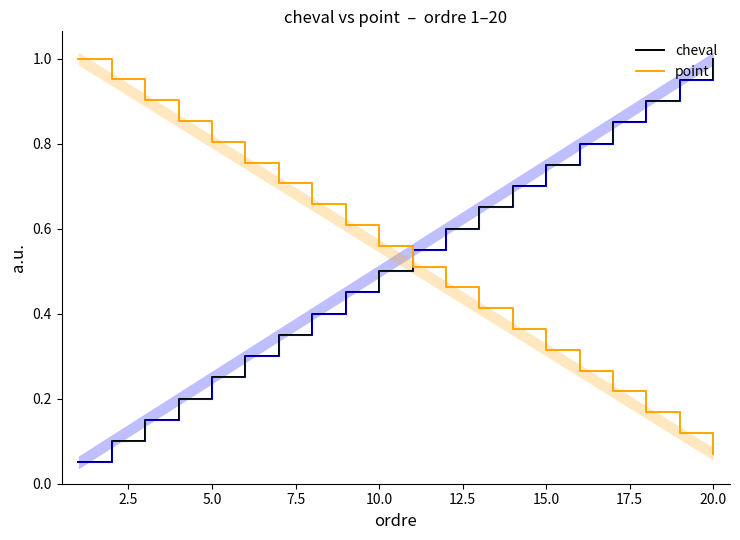

At which label does cheval reach its peak?

20.0